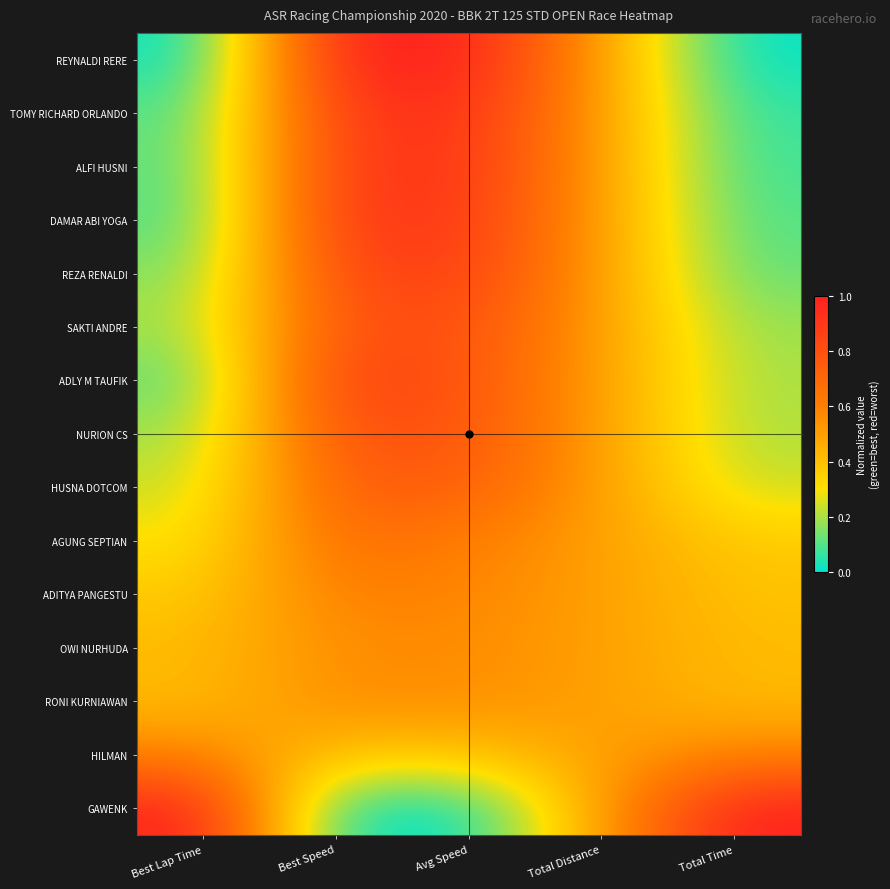

What is the total value across all series at Best Lap Time?

4.2